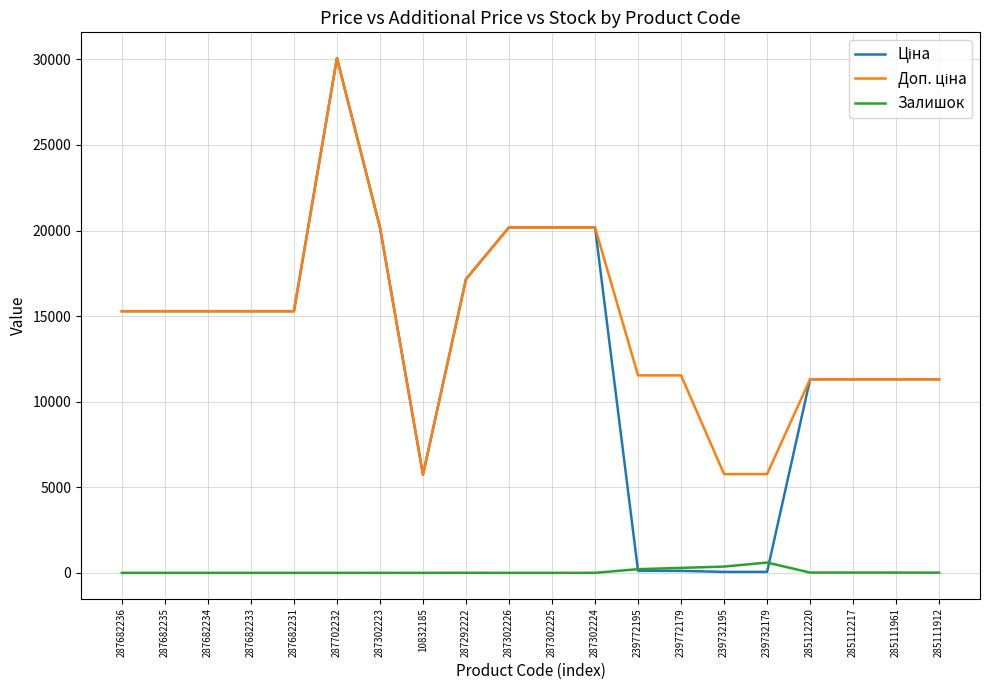

At which category does the chart reach its peak across all series?

287702232